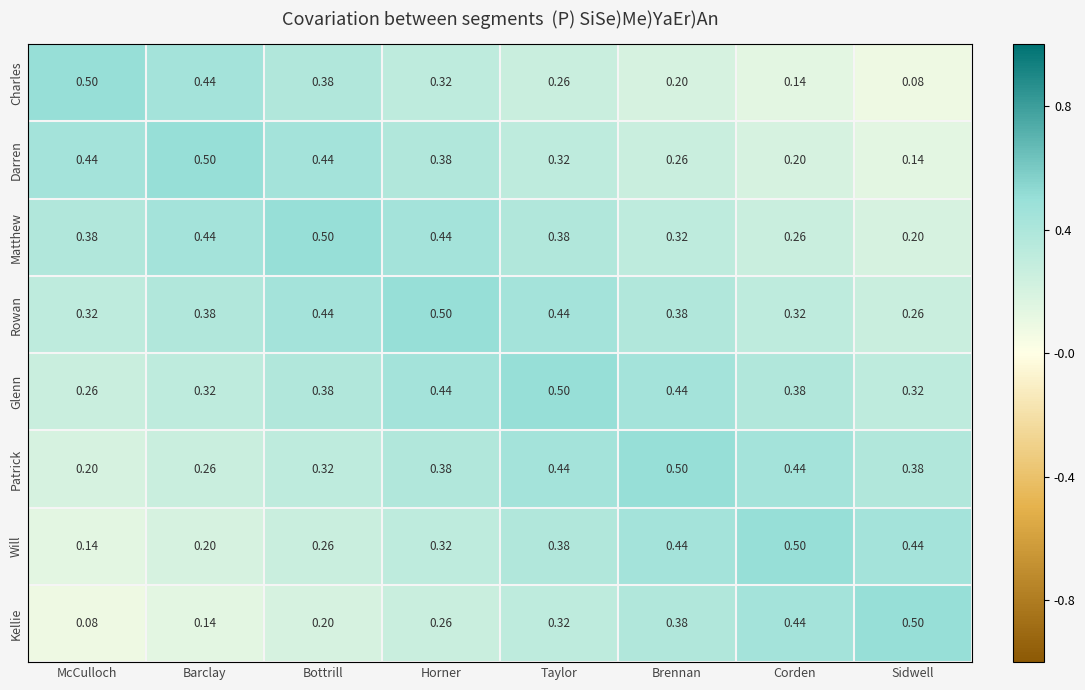

At which label does Kellie reach its minimum?

McCulloch